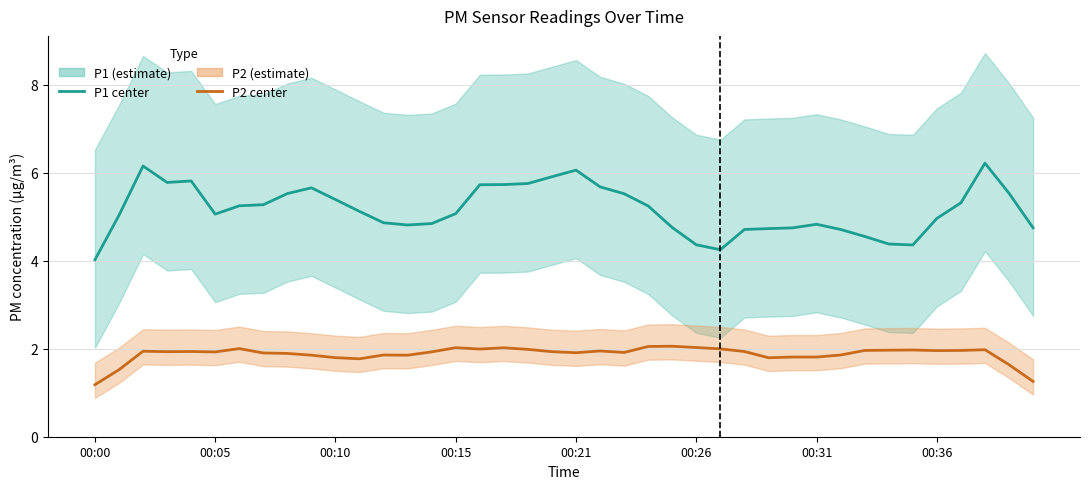

Does the chart display data point markers on the line(s)?

No